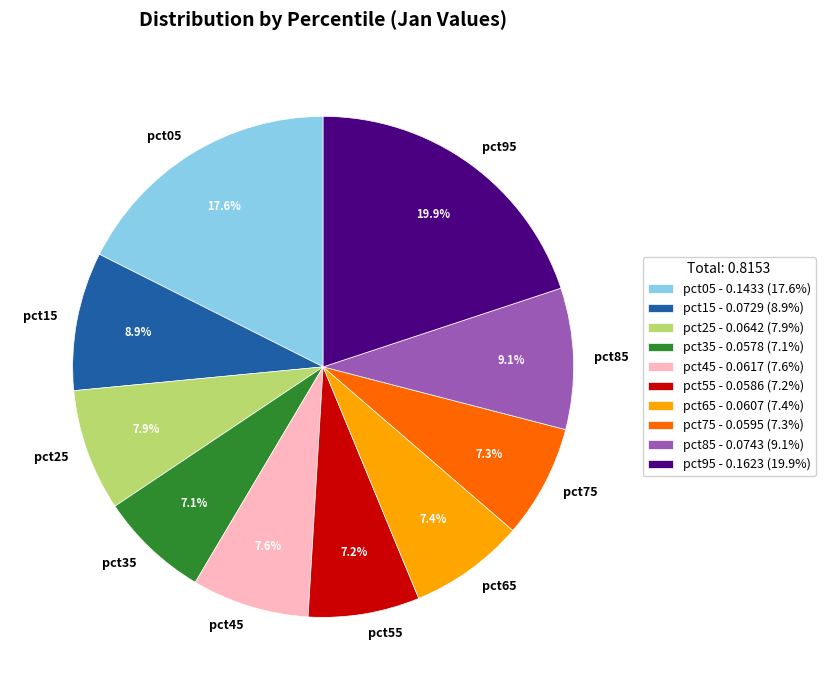

To the nearest percent, what percentage of the pie is pct75?

7%